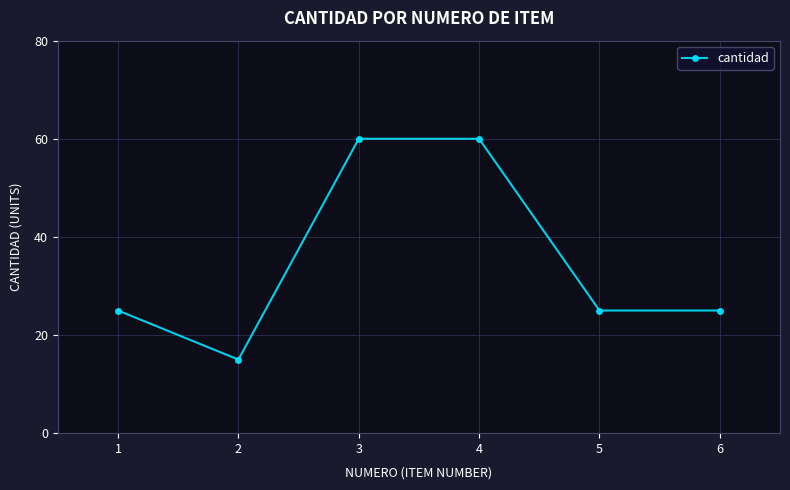

The value at 4 is 60. True or false?

True